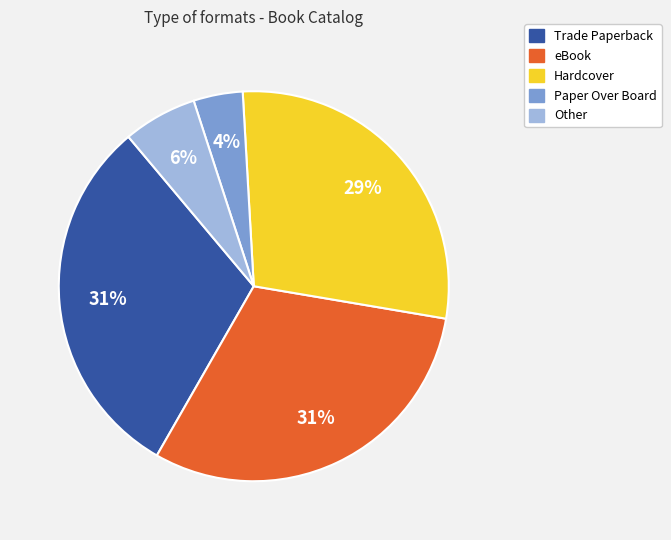

To the nearest percent, what is the combined percentage of eBook and Hardcover?

59%